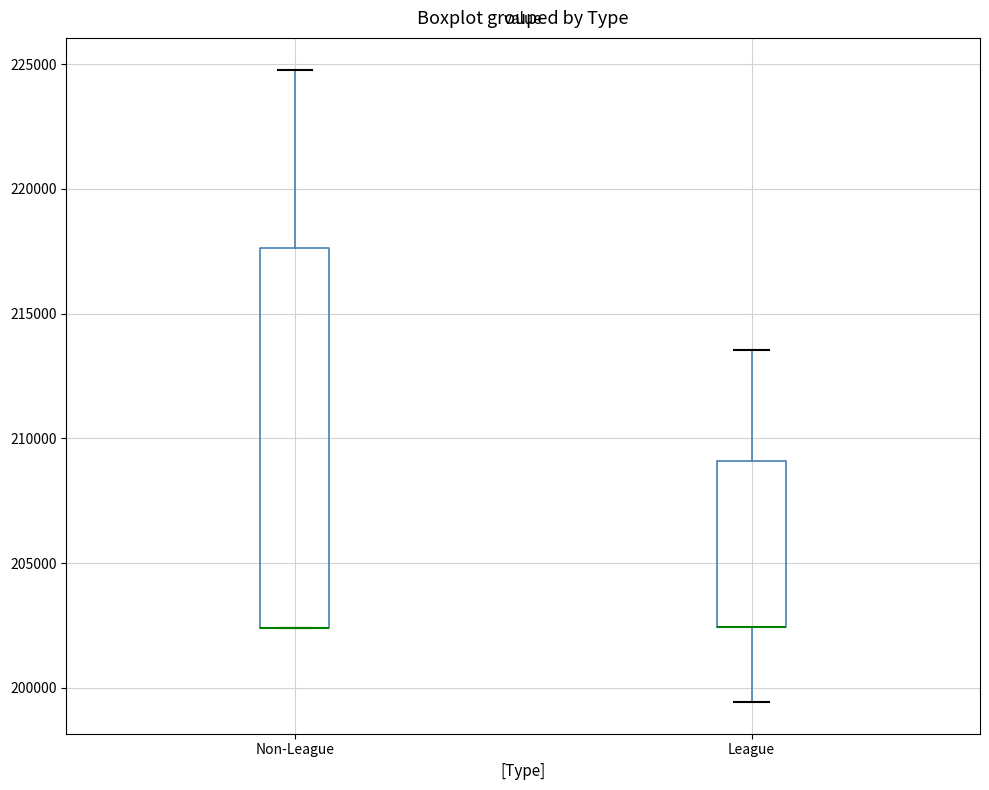

Comparing the boxes themselves (not the whiskers), which one is the tallest?

Non-League